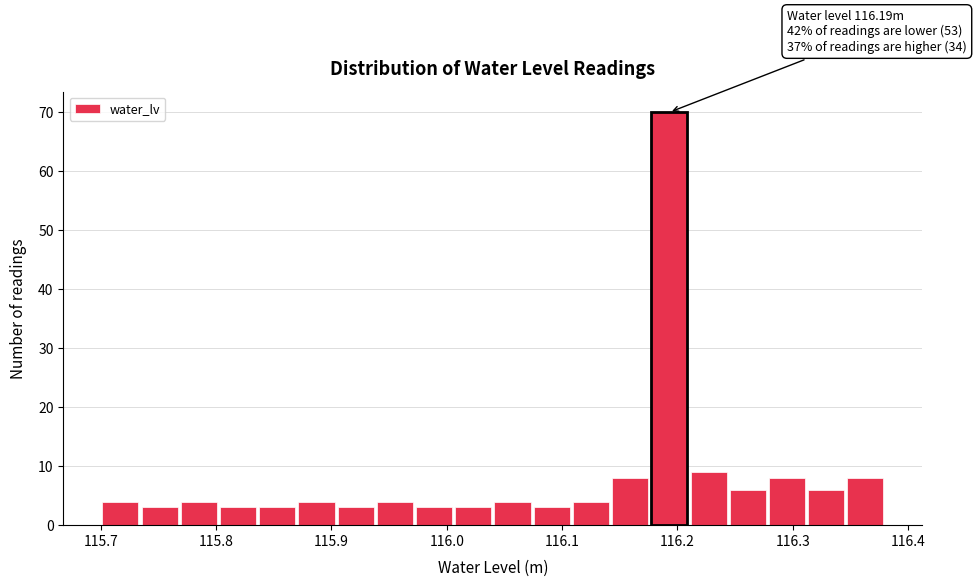

Around what value on the x-axis is the tallest bar? Give the approximate position of its centre, as read against the axis.

116.19